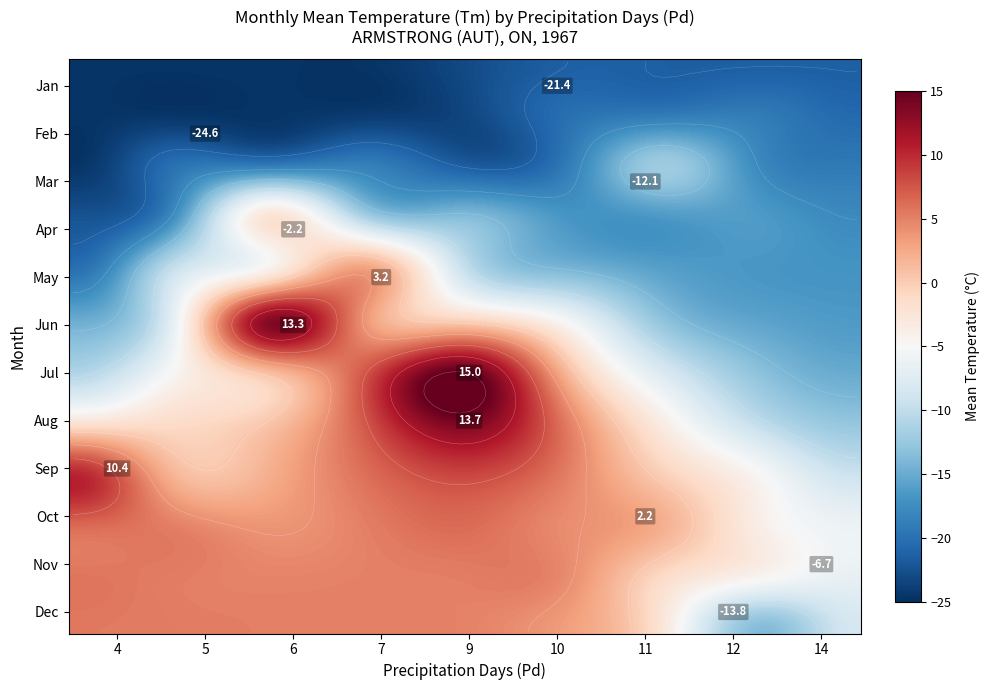

List the labels in order of 5 value, smallest first.

Tm, Pd